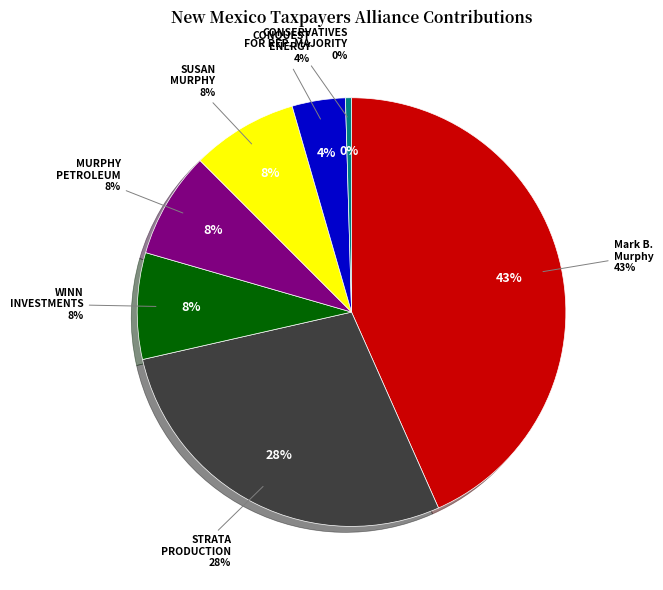

To the nearest percent, what portion does STRATA PRODUCTION COMPANY represent?

28%